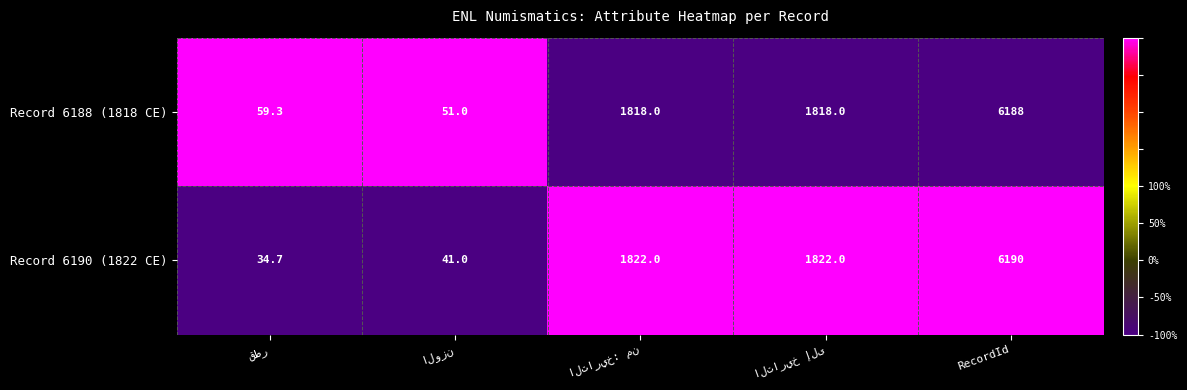

What is the average value of the Record 6188 (1818 CE) series?

1986.9